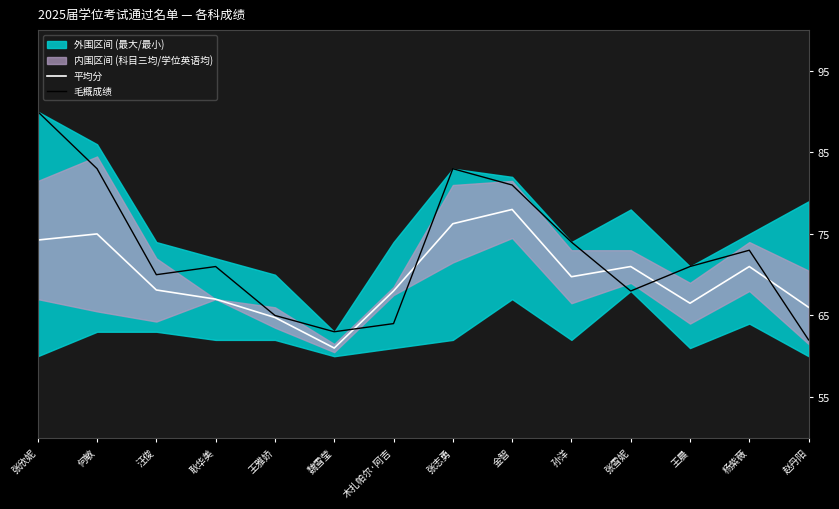

Where is the first local minimum for 毛概成绩?

汪俊